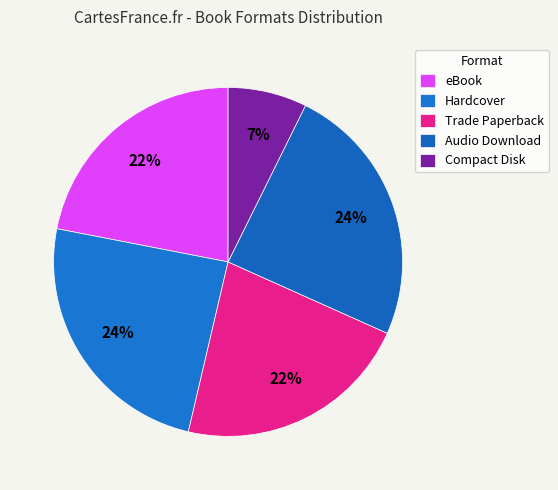

How many slices are in this pie chart?

5